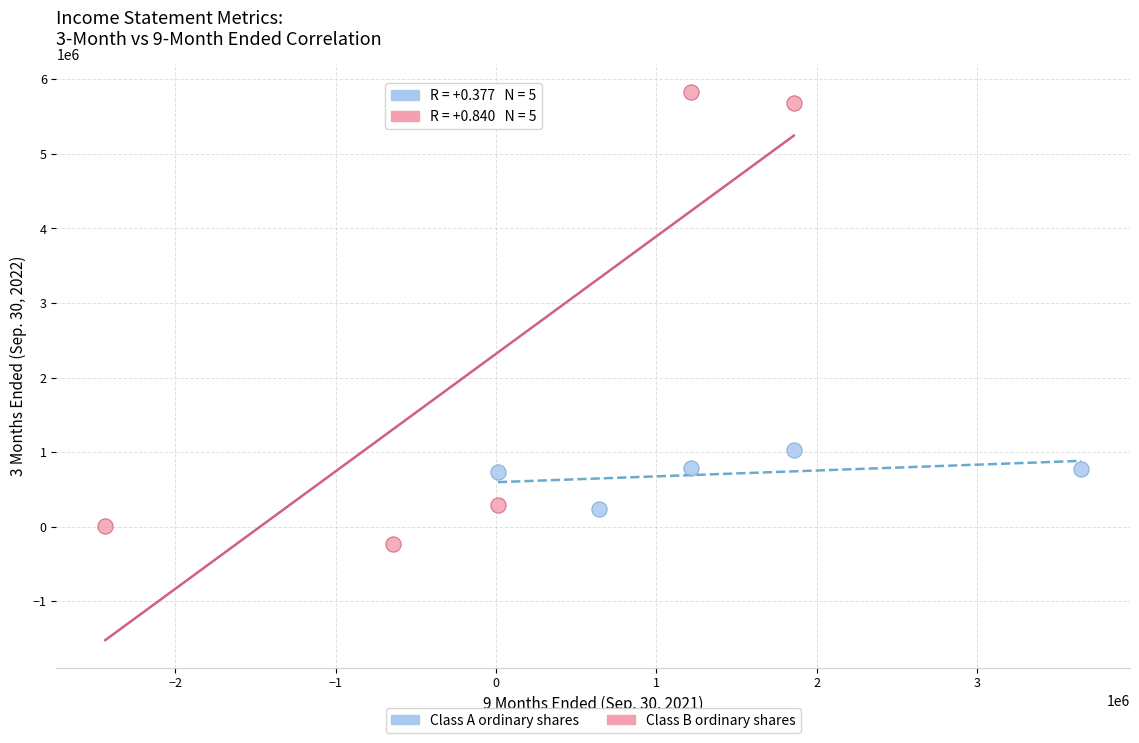

What are all the series names shown in the legend?

Class A ordinary shares, Class B ordinary shares